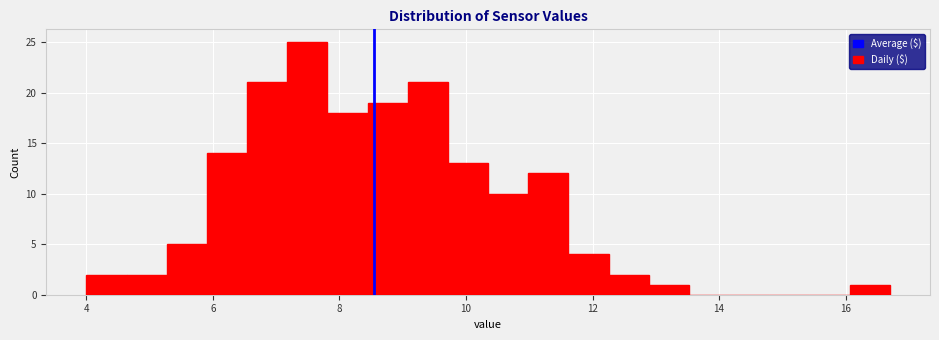

Read against the x-axis, roughly where is the centre of the tallest bar?

7.4